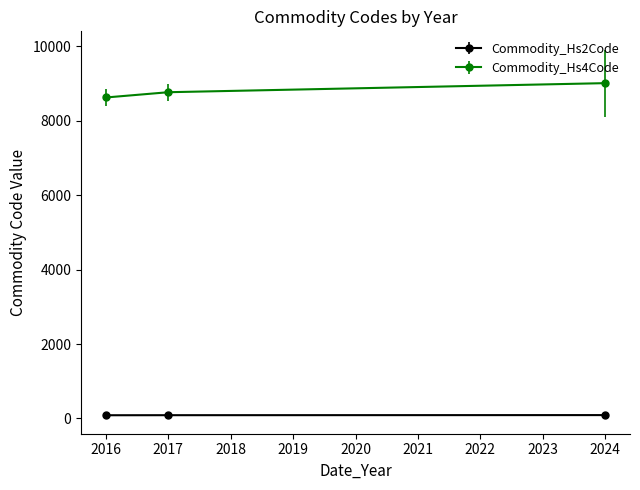

At which label does Commodity_Hs4Code reach its minimum?

2016